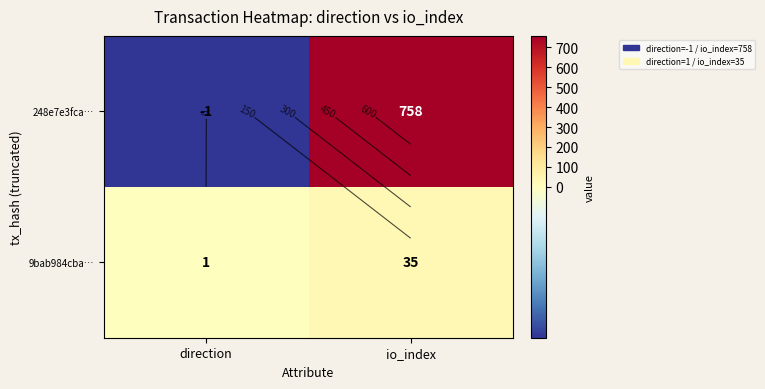

What is the highest value of the 9bab984cba… series?

35